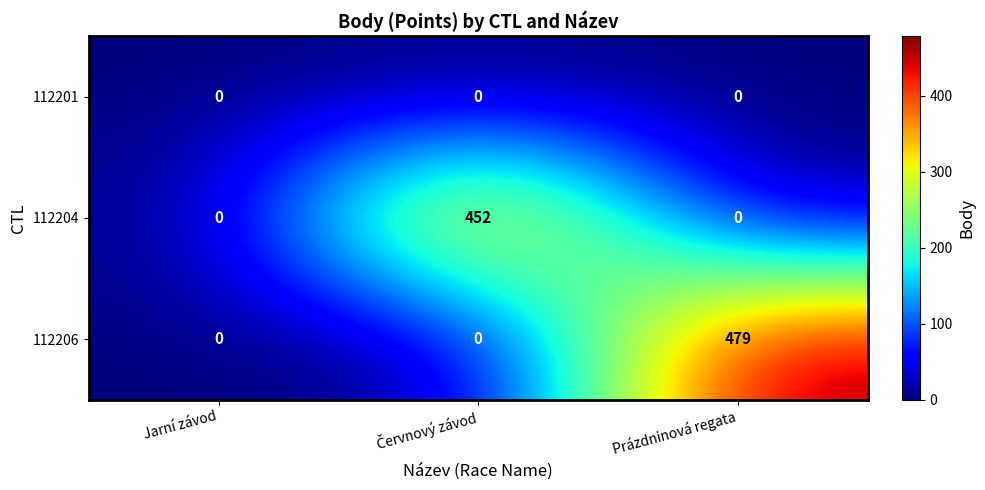

Reading right to left, what are all the values shown in this chart?

112201: 0	0	0
112204: 0	452	0
112206: 479	0	0